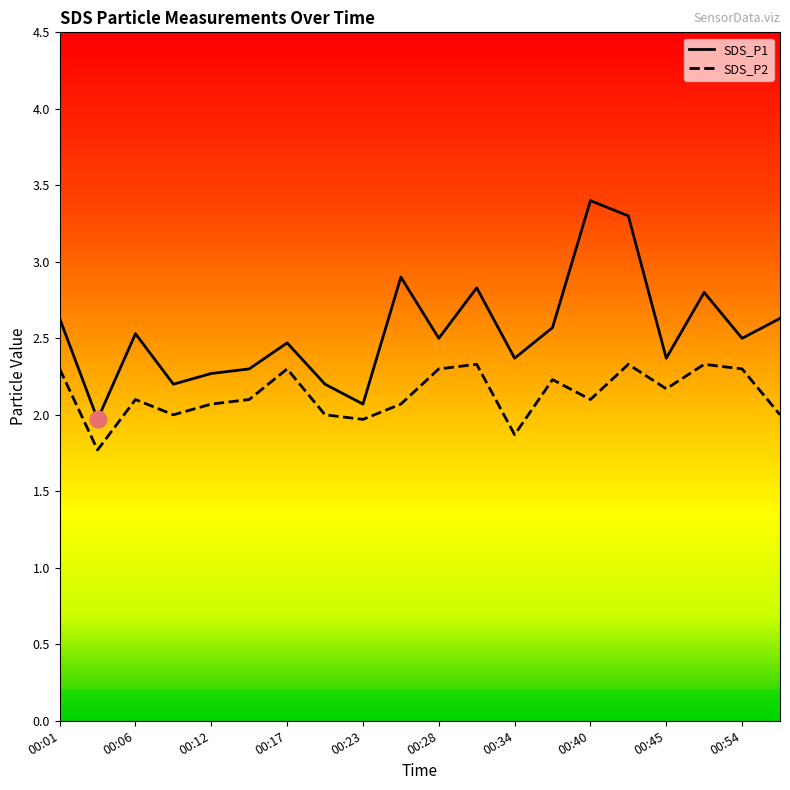

Rank the series at 00:40 from highest to lowest value.

SDS_P1, SDS_P2